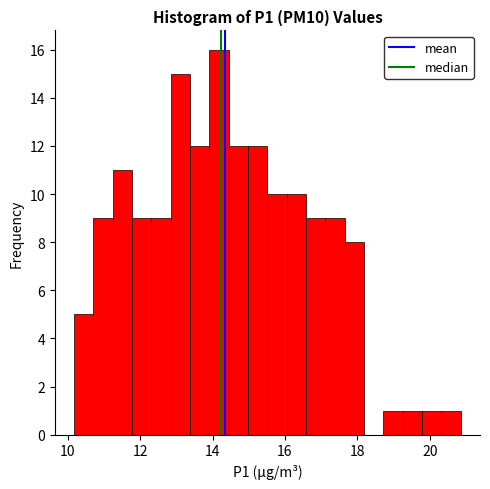

Around what value on the x-axis is the tallest bar? Give the approximate position of its centre, as read against the axis.

14.2